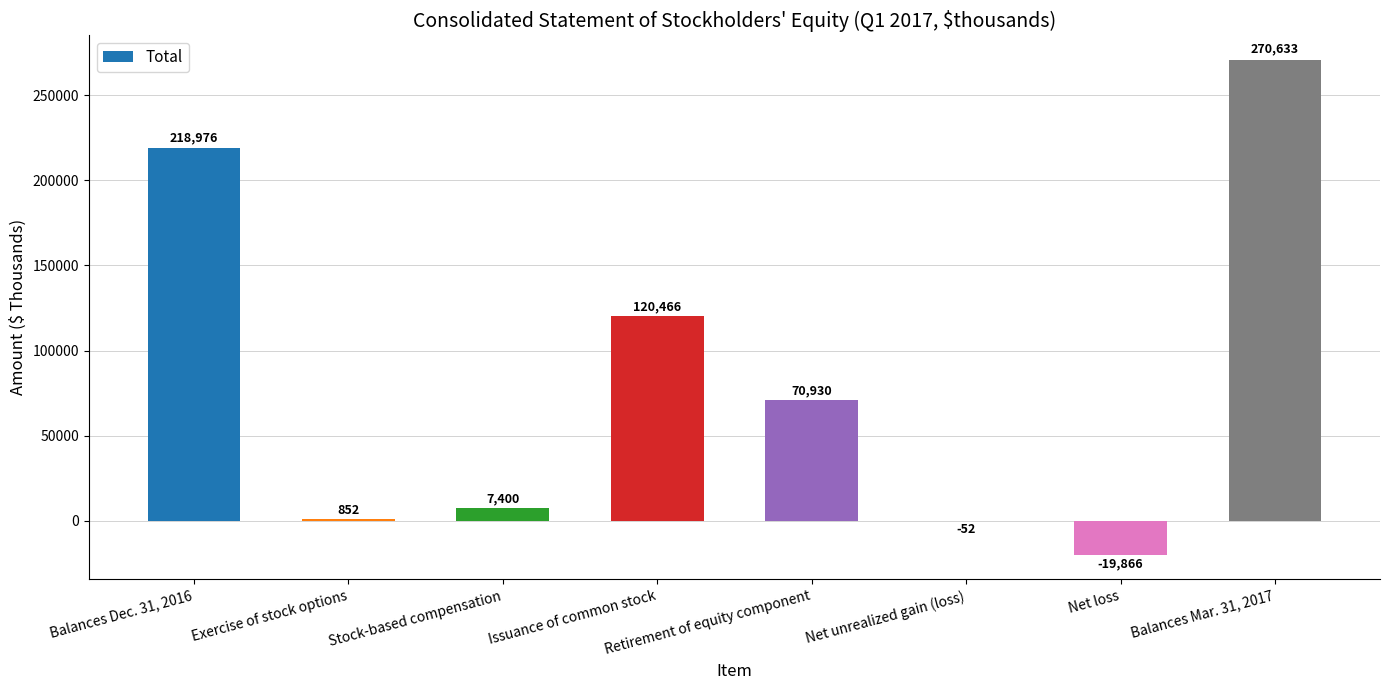

What is the sum of all values?

669339